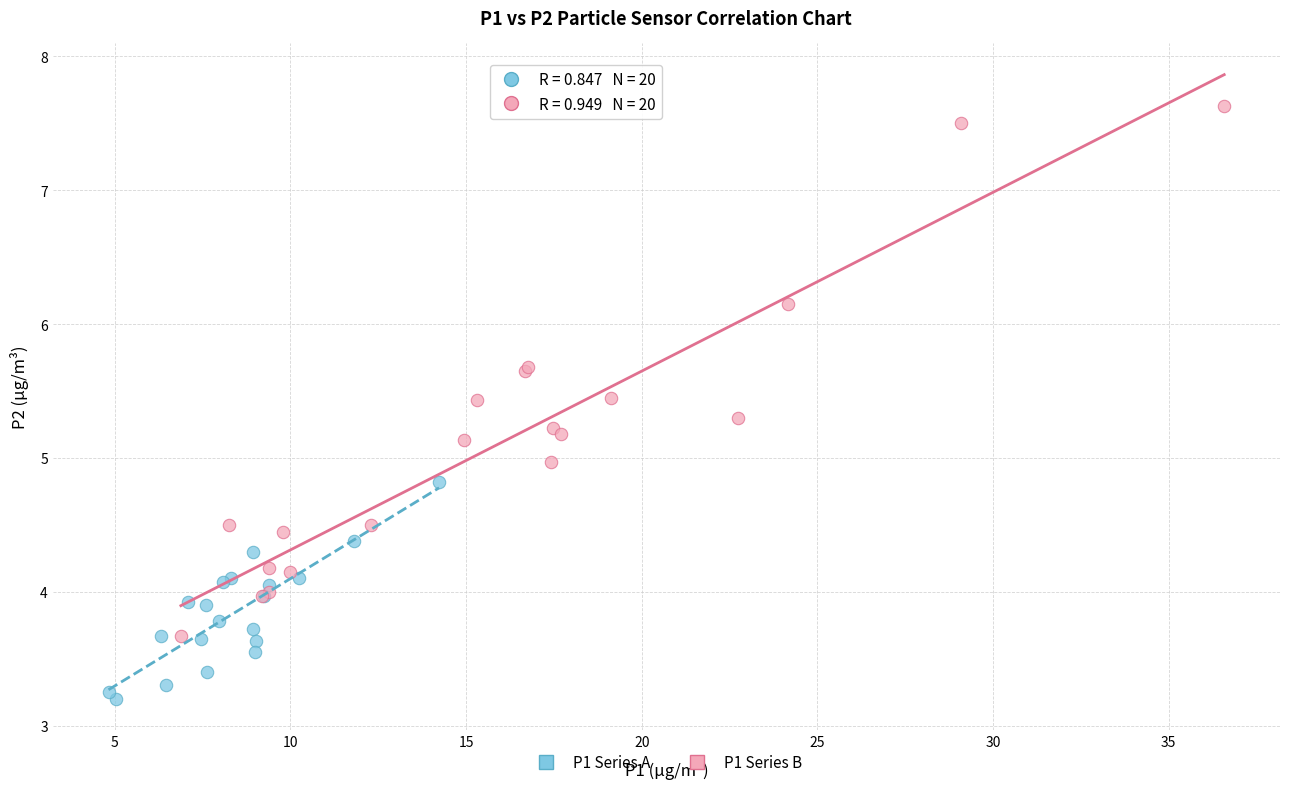

Which series reaches the minimum Y coordinate?

P1 Series A